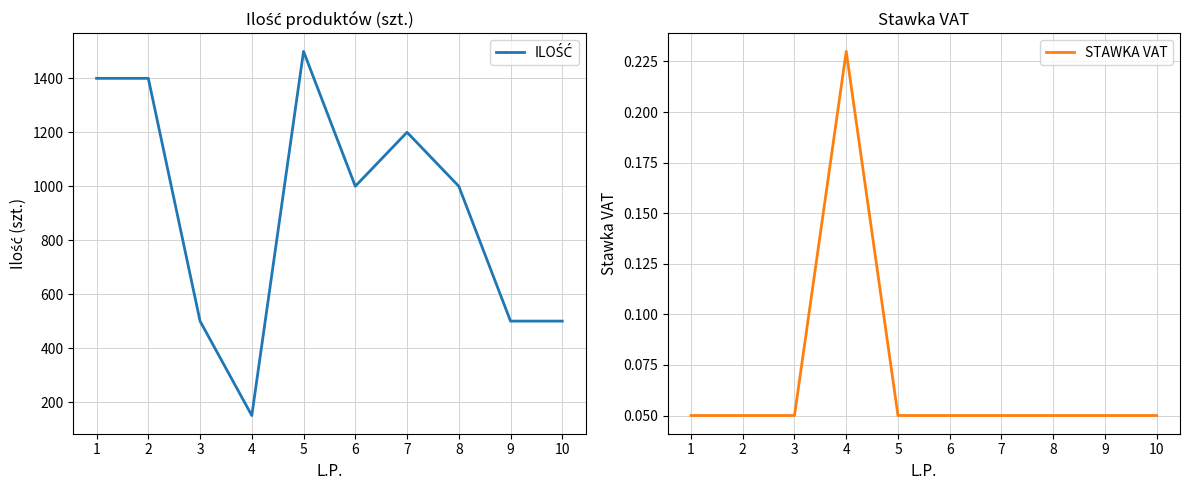

At which category is the sum across all series the highest?

5